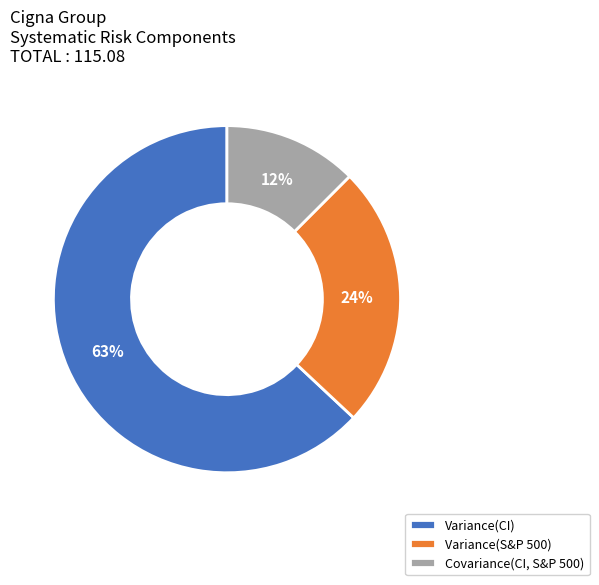

Count the number of slices in the pie.

3